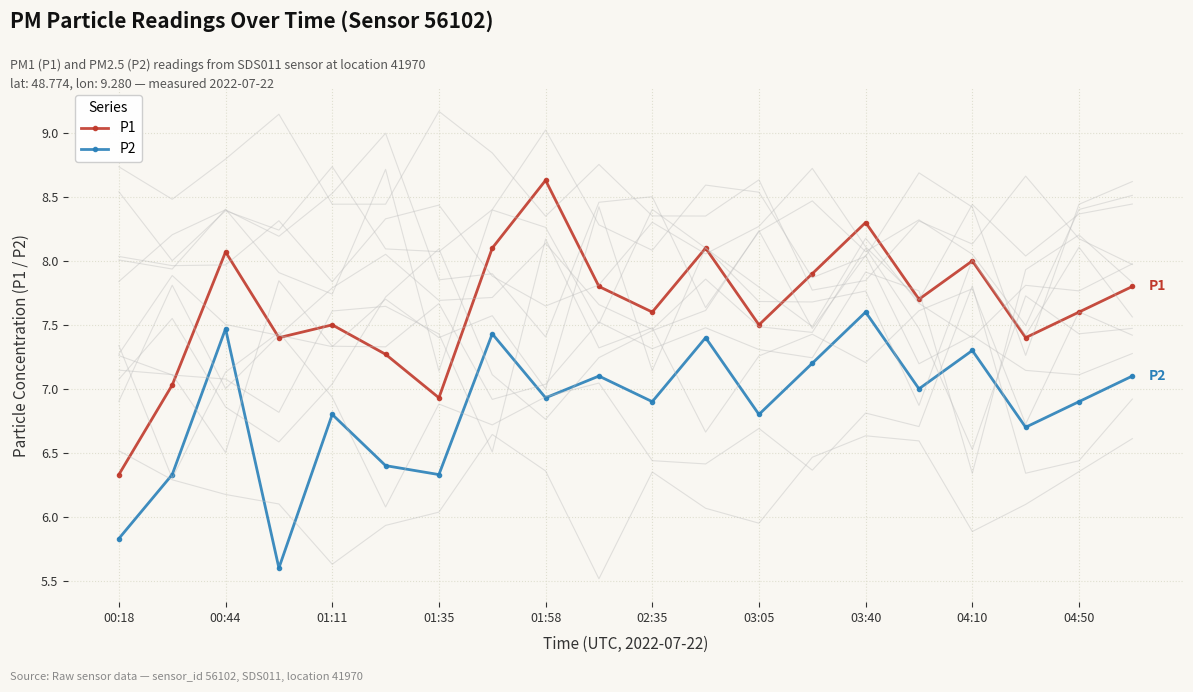

True or false: P2 and P1 intersect in this chart.

False